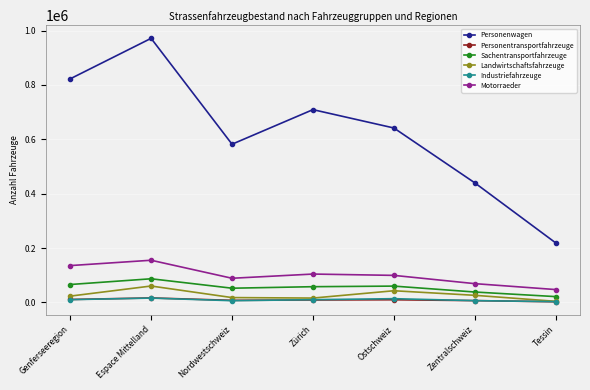

What is the minimum value shown in the chart?

2324